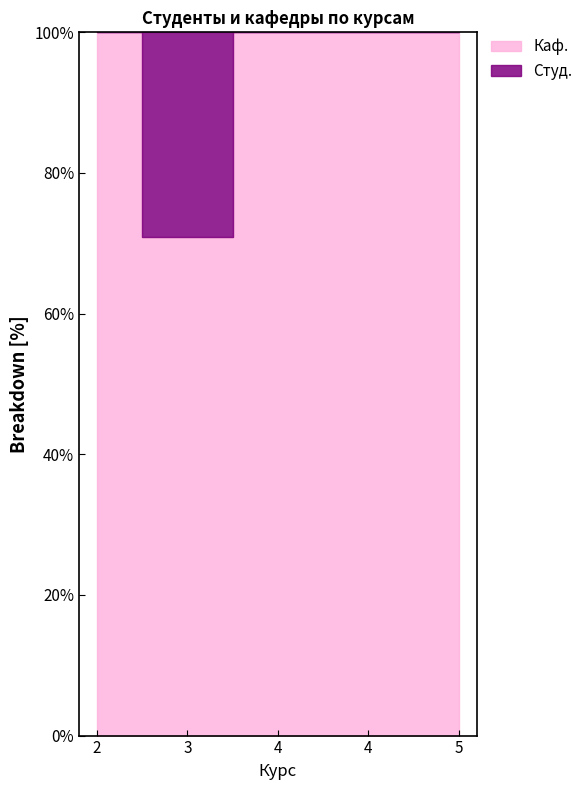

Reading right to left, list all the values displayed in this chart.

Студ.: 0	0	0	7	0
Каф.: 17	17	17	17	17